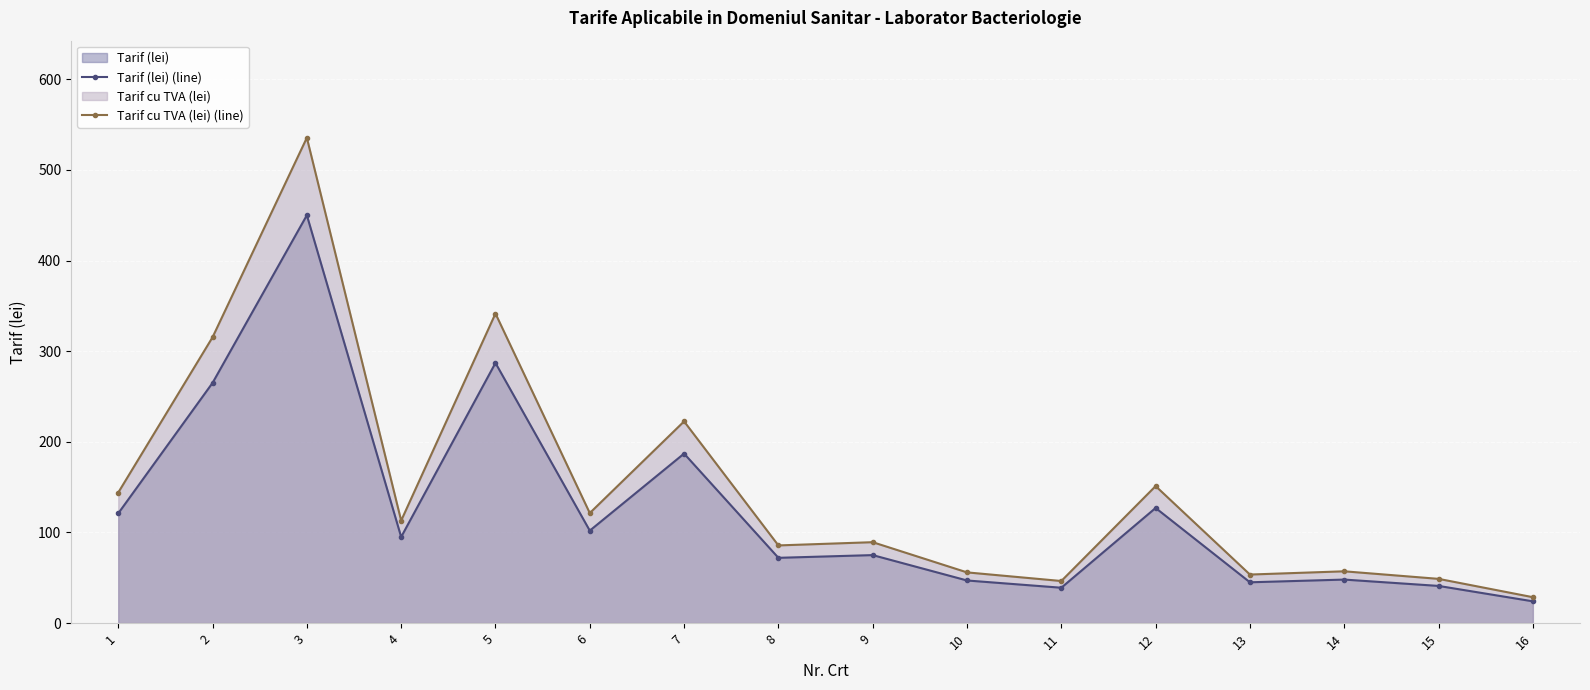

Reading right to left, list all the values displayed in this chart.

Tarif (lei) (line): 16=24.0	15=41.0	14=48.0	13=45.0	12=127.0	11=39.0	10=47.0	9=75.0	8=72.0	7=187.0	6=102.0	5=287.0	4=95.0	3=450.0	2=265.0	1=121.0
Tarif cu TVA (lei) (line): 16=28.6	15=48.8	14=57.1	13=53.5	12=151.1	11=46.4	10=55.9	9=89.2	8=85.7	7=222.5	6=121.4	5=341.5	4=113.0	3=535.5	2=315.4	1=144.0